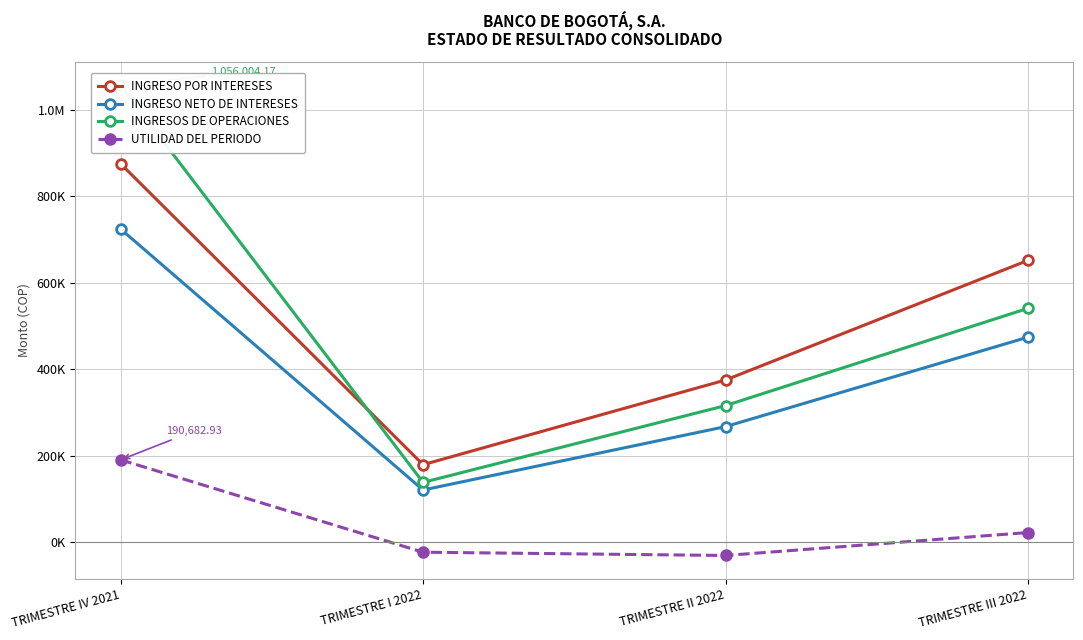

Which series has the largest total across all categories?

INGRESO POR INTERESES